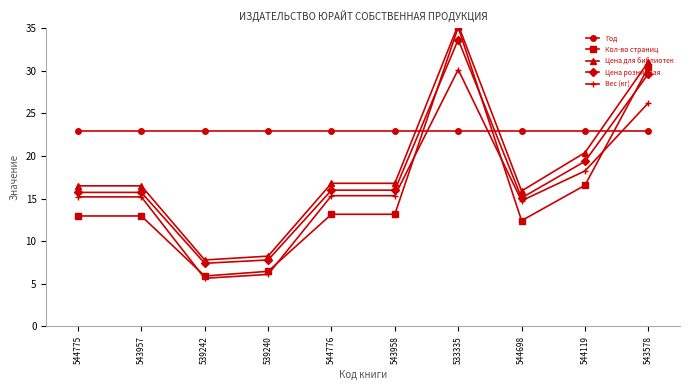

How many lines are shown in the chart?

5